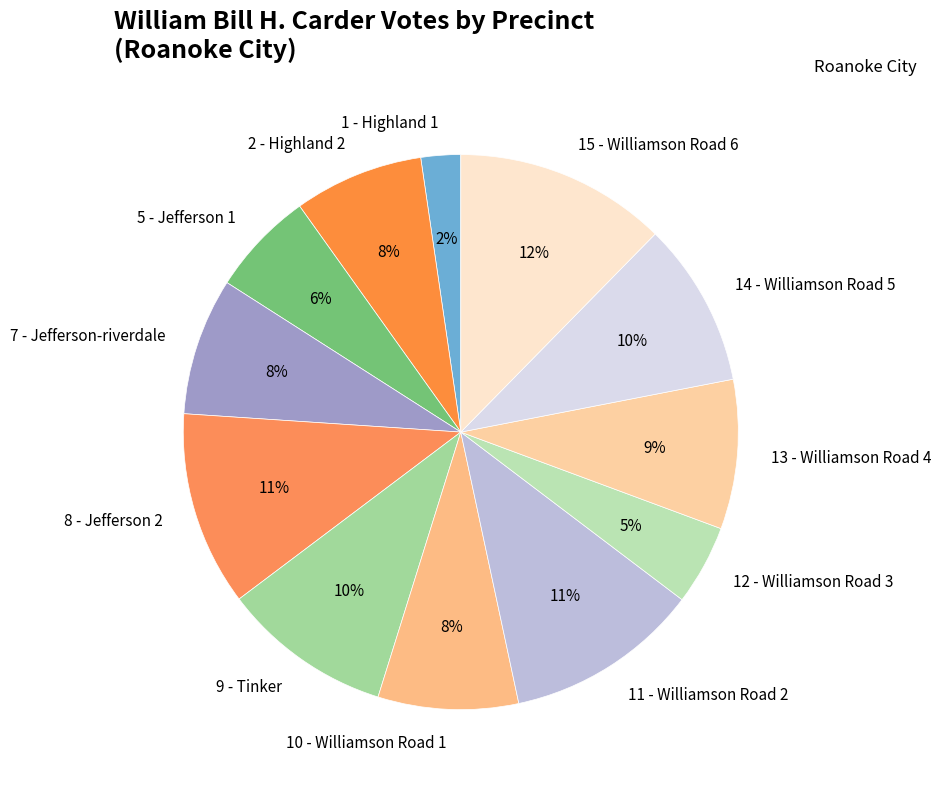

Is it true that 15 - Williamson Road 6 is 12% of the pie?

True